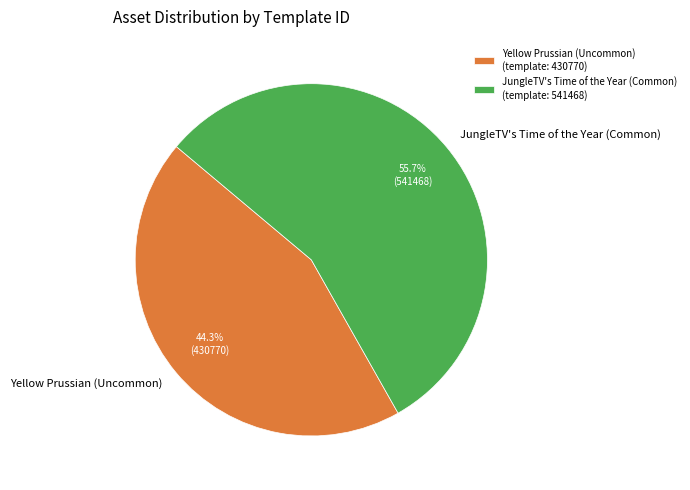

How many slices are in this pie chart?

2